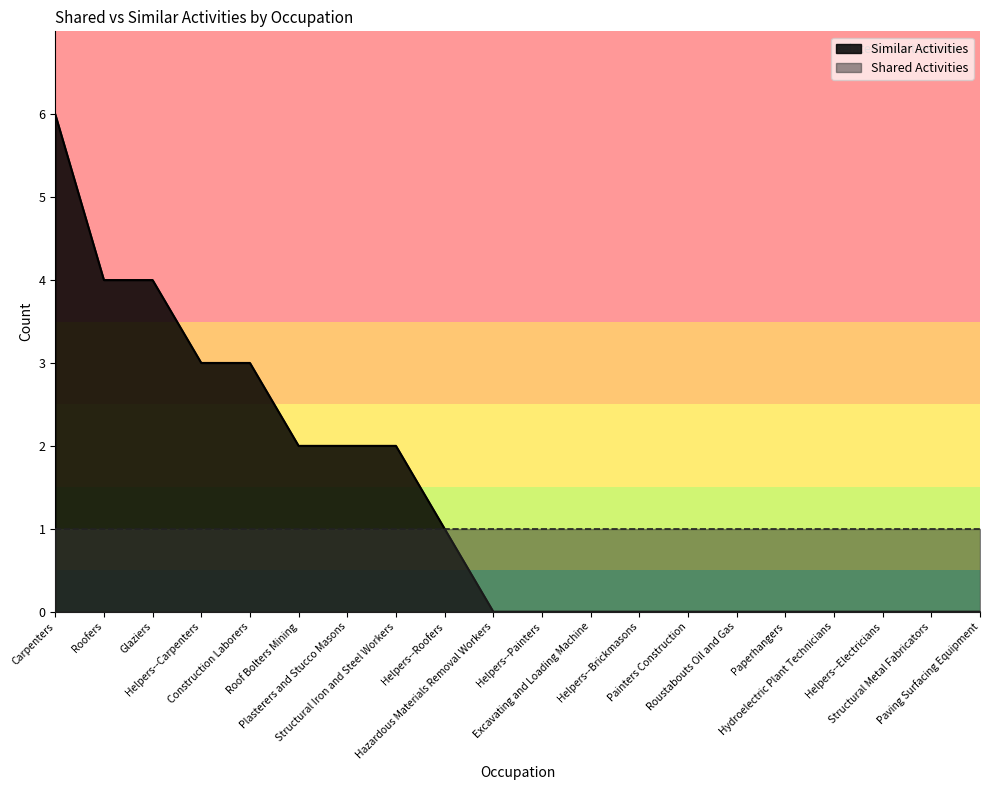

Rank the categories by value from lowest to highest.

Hazardous Materials Removal Workers, Helpers--Painters, Excavating and Loading Machine, Helpers--Brickmasons, Painters Construction, Roustabouts Oil and Gas, Paperhangers, Hydroelectric Plant Technicians, Helpers--Electricians, Structural Metal Fabricators, Paving Surfacing Equipment, Helpers--Roofers, Roof Bolters Mining, Plasterers and Stucco Masons, Structural Iron and Steel Workers, Helpers--Carpenters, Construction Laborers, Roofers, Glaziers, Carpenters